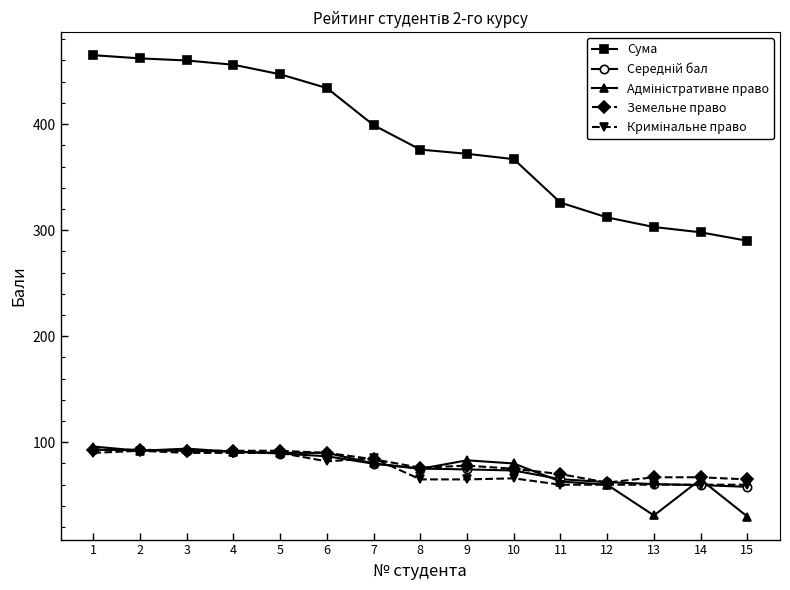

At which label does Сума first exceed 376?

1